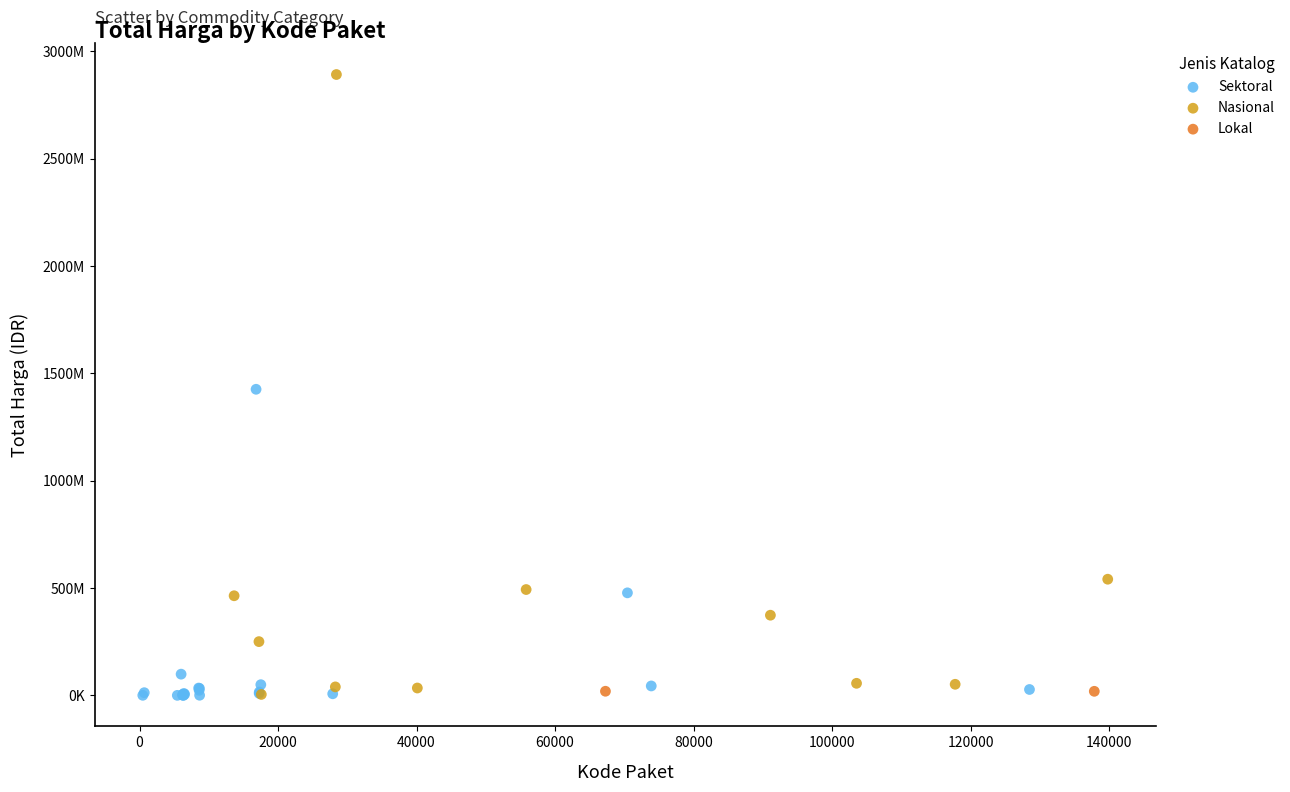

What are all the series names shown in the legend?

Sektoral, Nasional, Lokal